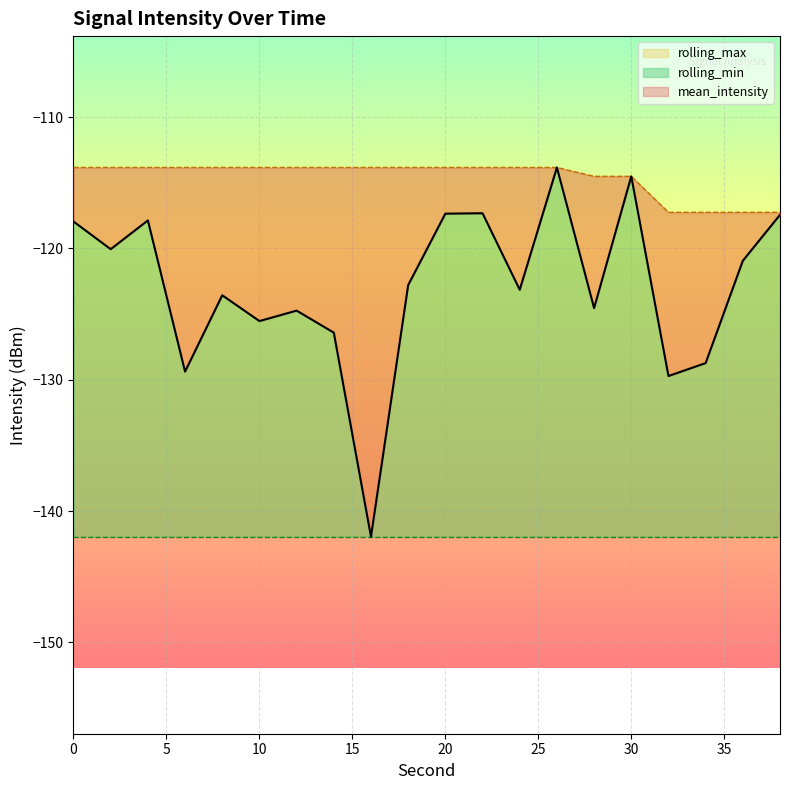

What is the value of the rolling_max point at the 19th from the left?

-117.3